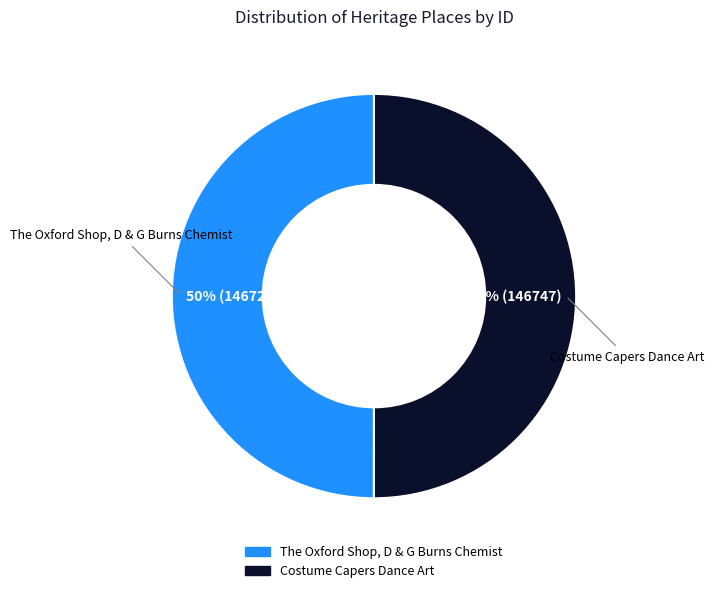

Approximately how many times larger is the value at Costume Capers Dance Art compared to The Oxford Shop, D & G Burns Chemist?

1.0